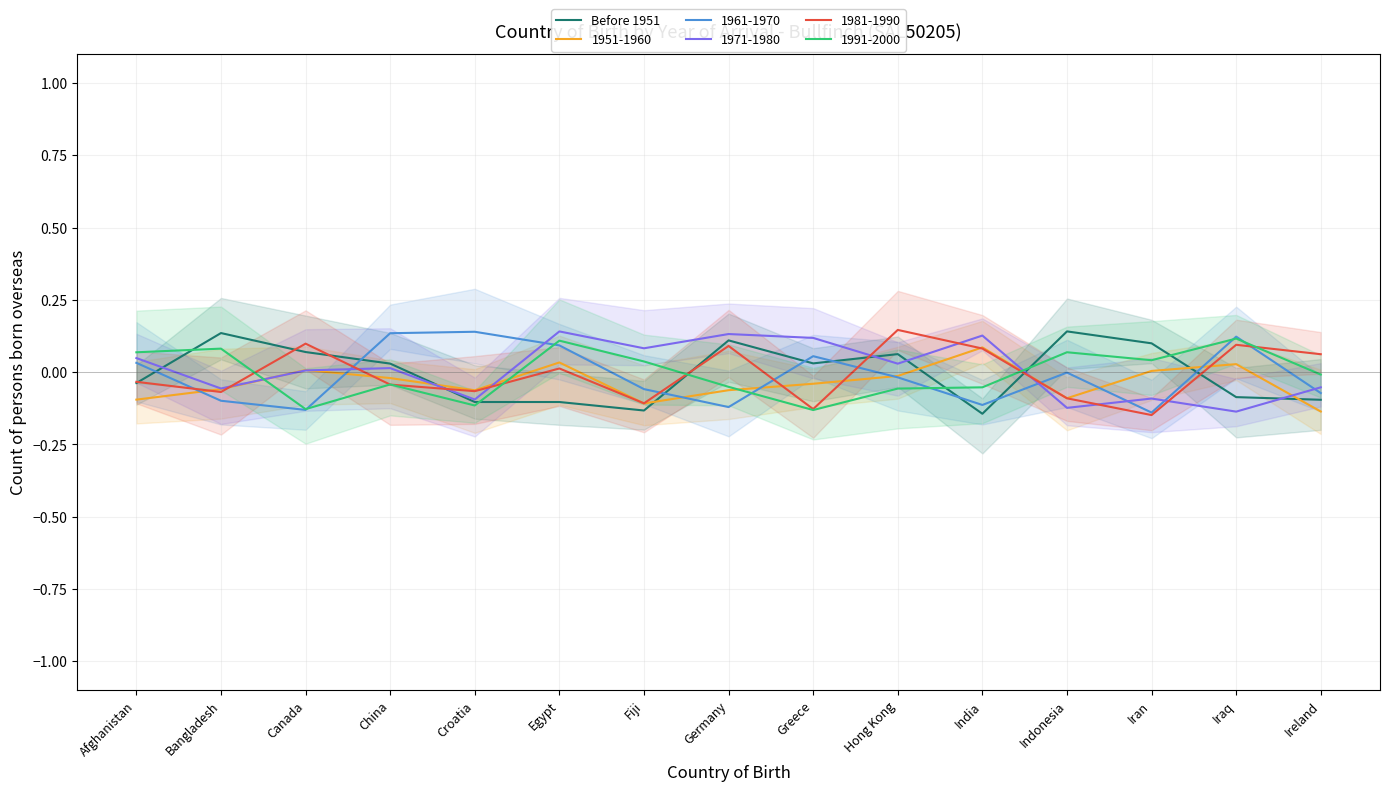

What is the minimum value shown in the chart?

-0.1